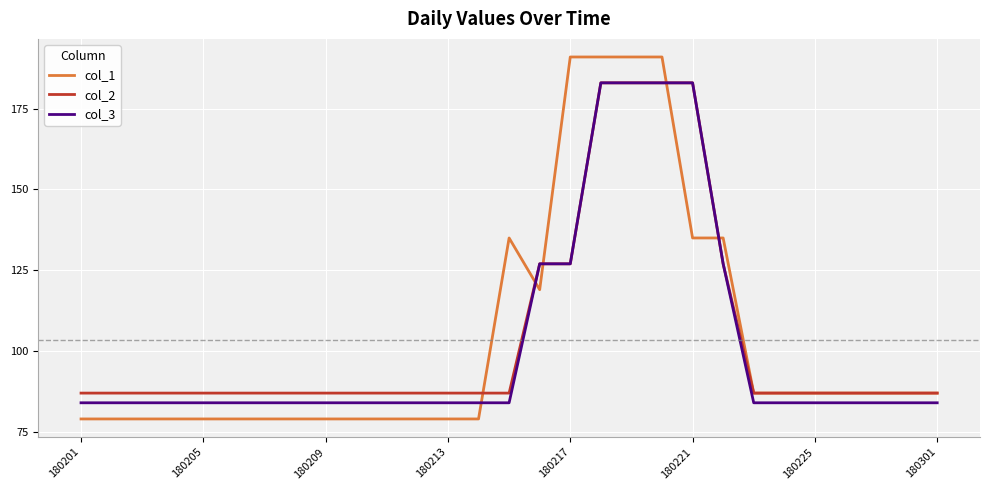

True or false: col_3 and col_1 intersect in this chart.

True